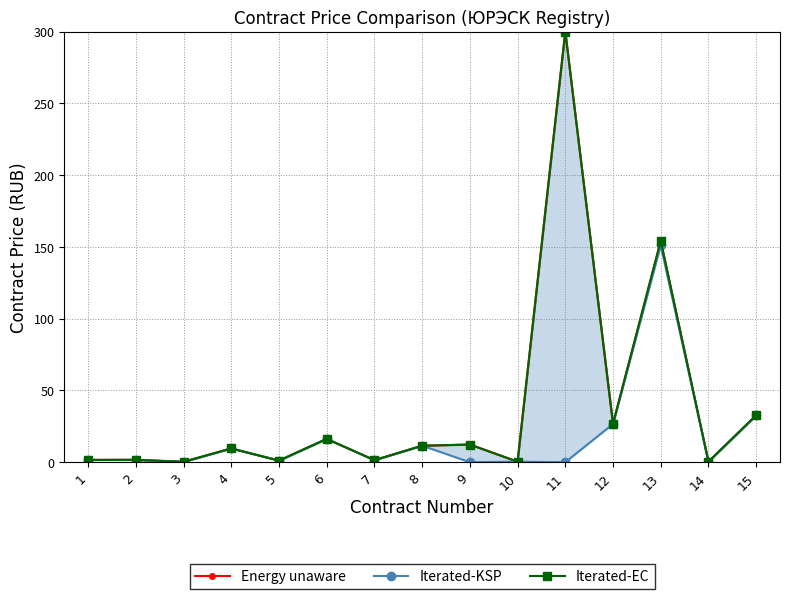

True or false: Energy unaware and Iterated-KSP cross at least once.

False